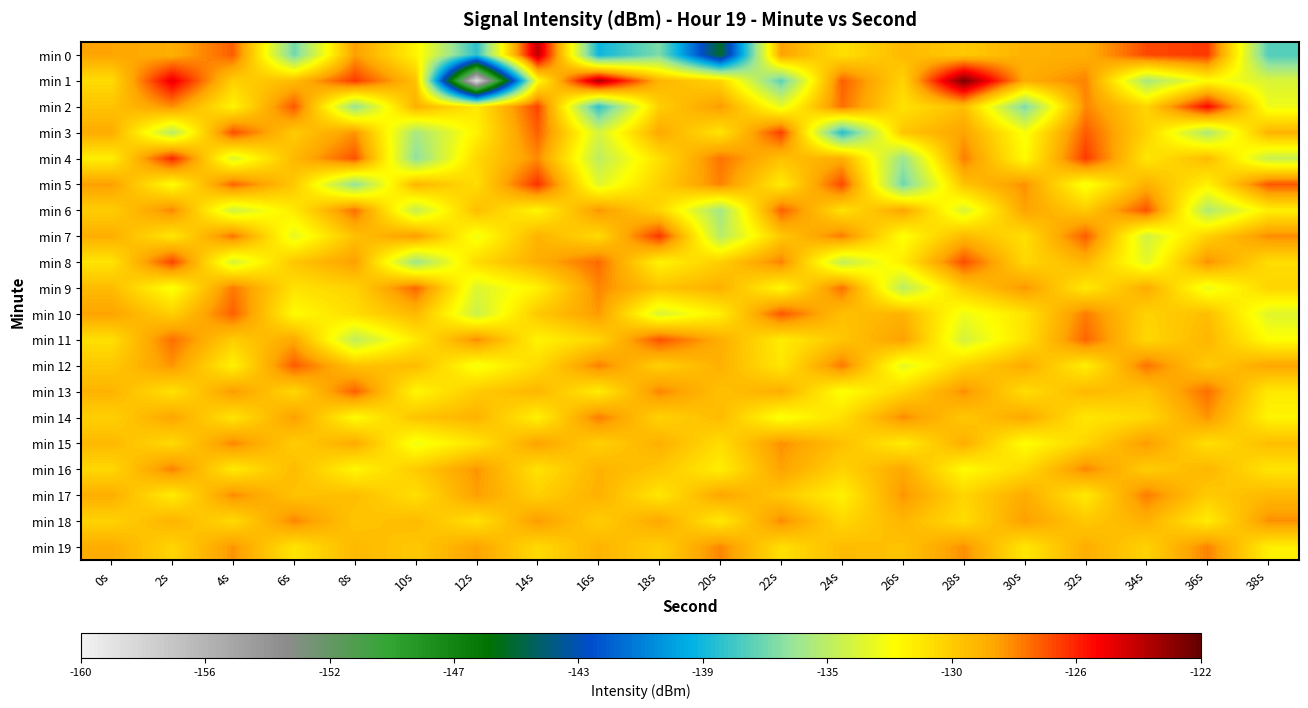

Which series has the largest total across all categories?

min 18